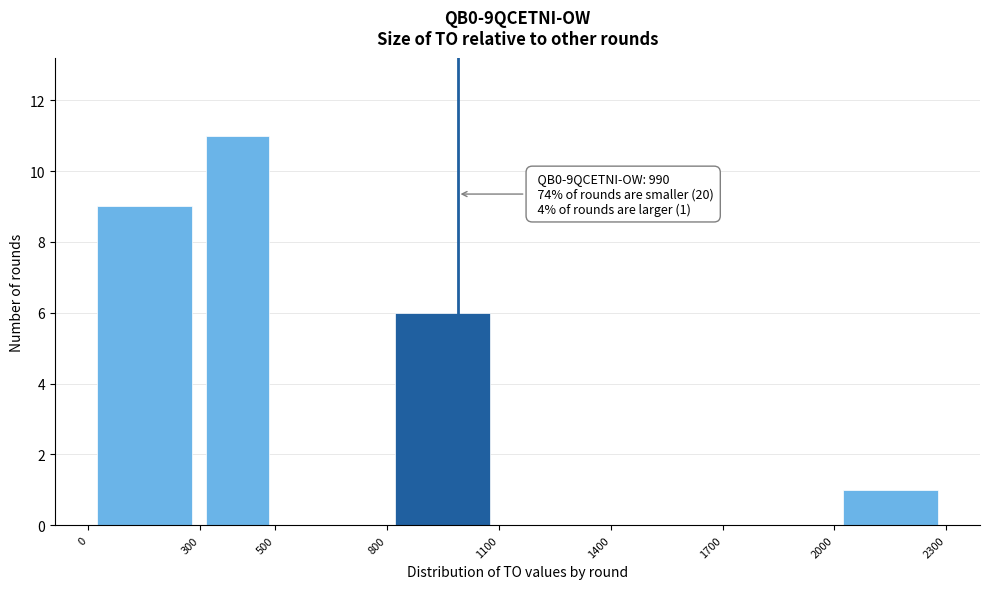

Which range on the x-axis has the tallest bar?

300 to 500